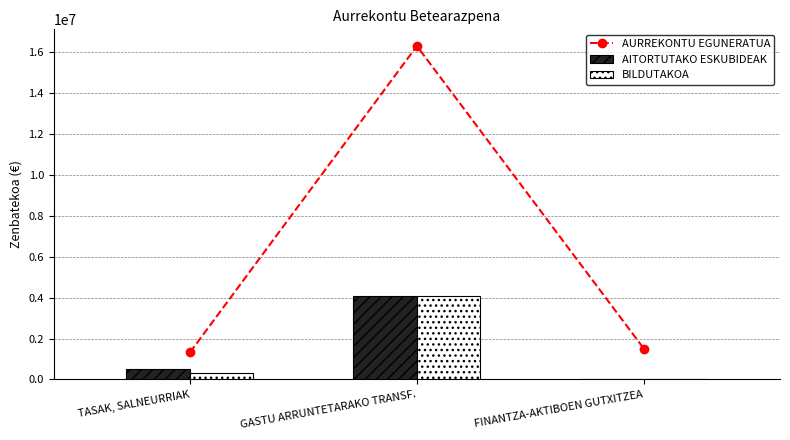

Which category has the highest value across all series?

GASTU ARRUNTETARAKO TRANSF.